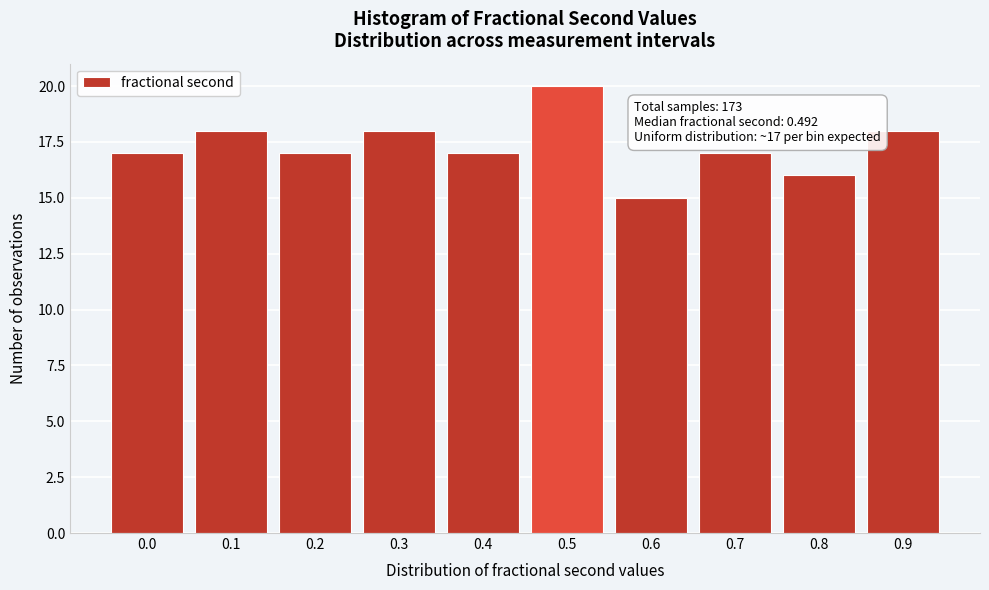

Reading left to right, transcribe all the data shown in this chart.

17	18	17	18	17	20	15	17	16	18